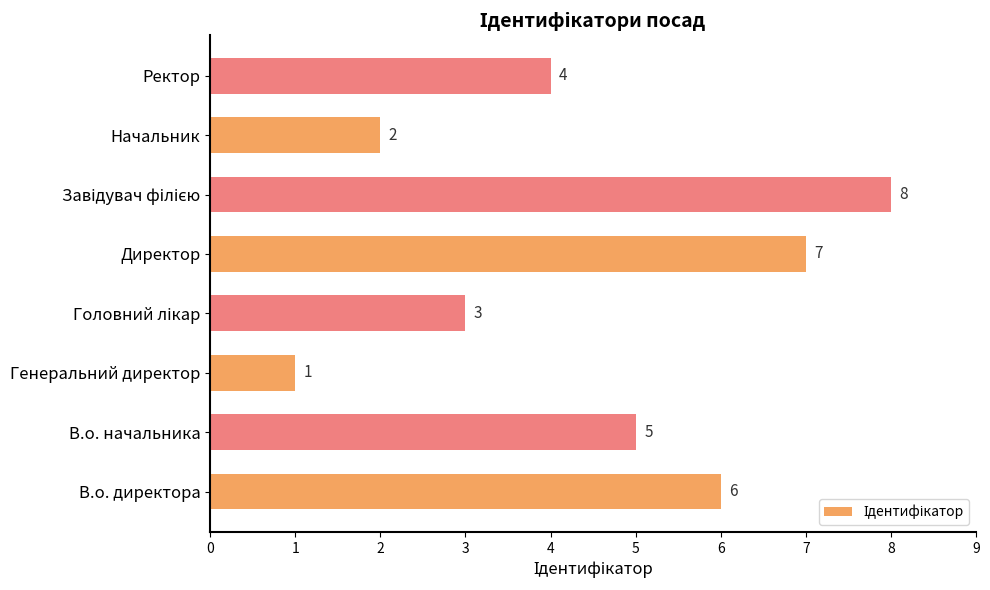

At which label is the value closest to 4?

Ректор